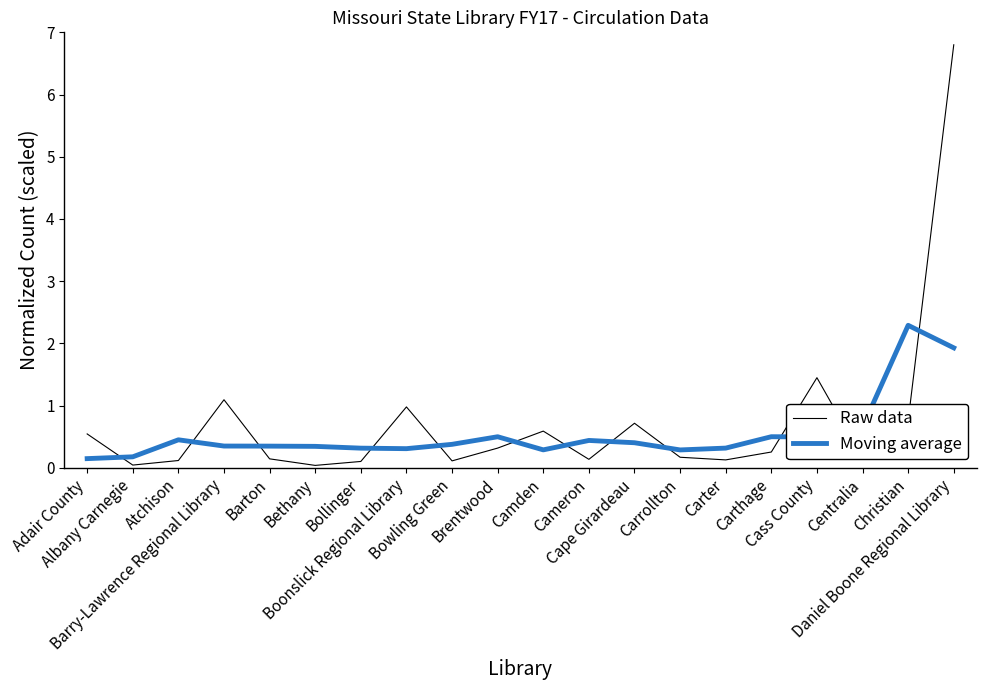

At which category does Raw data reach its first local peak?

Barry-Lawrence Regional Library